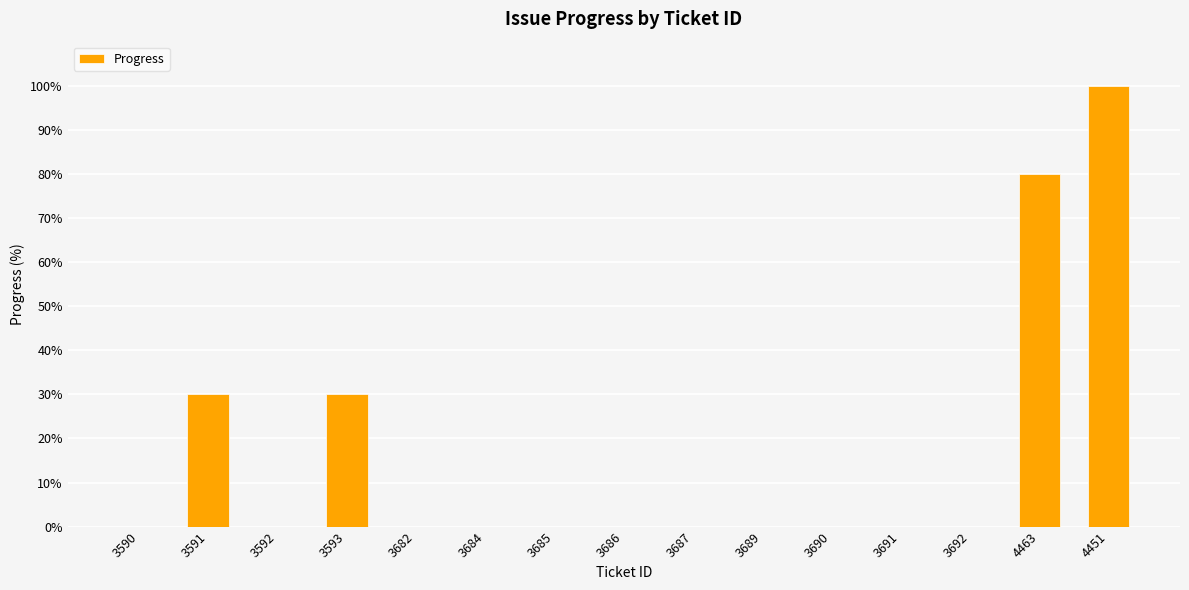

True or false: the data shows 0 at 3687.

True